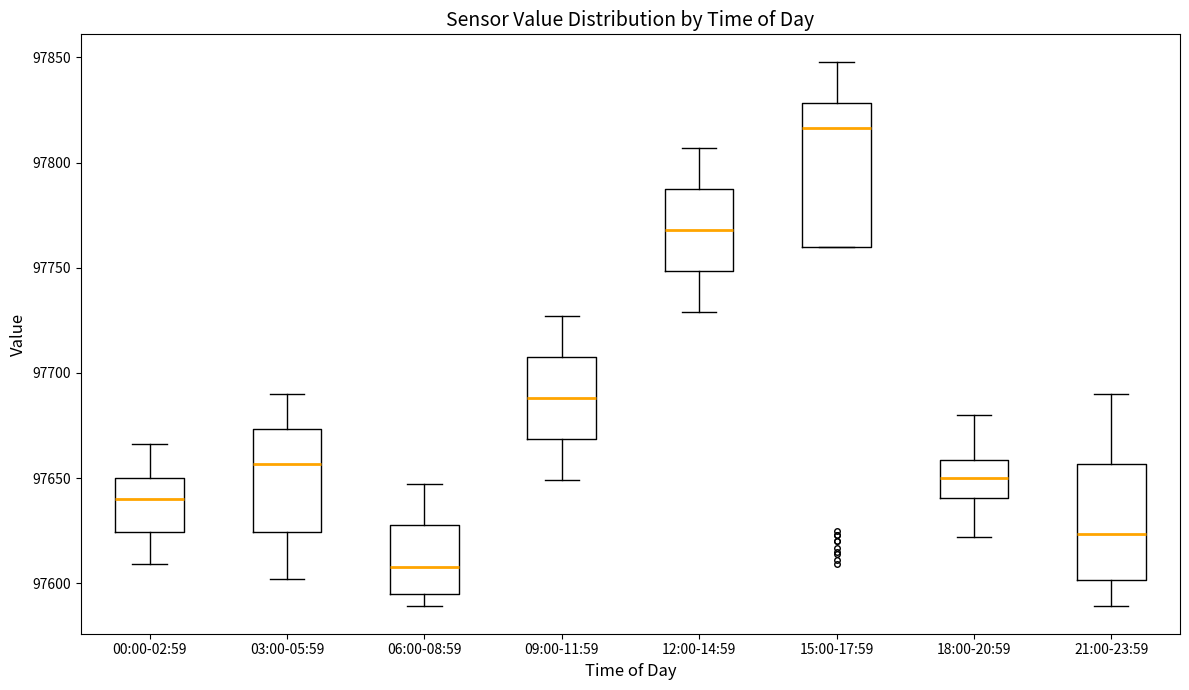

Where does the median line of the box for 03:00-05:59 sit on the y-axis? The values are not printed on the chart, so give them approximately, as read against the axis.

97655